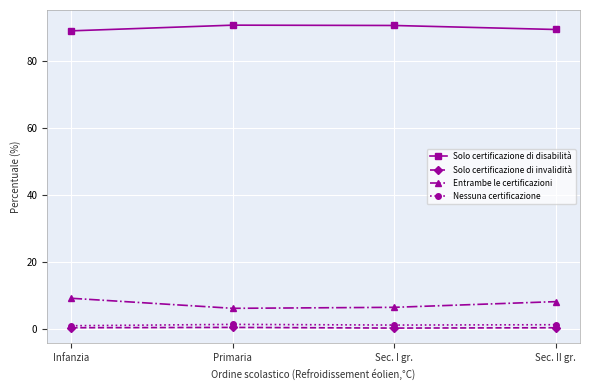

What is the highest value of the Solo certificazione di disabilità series?

90.8